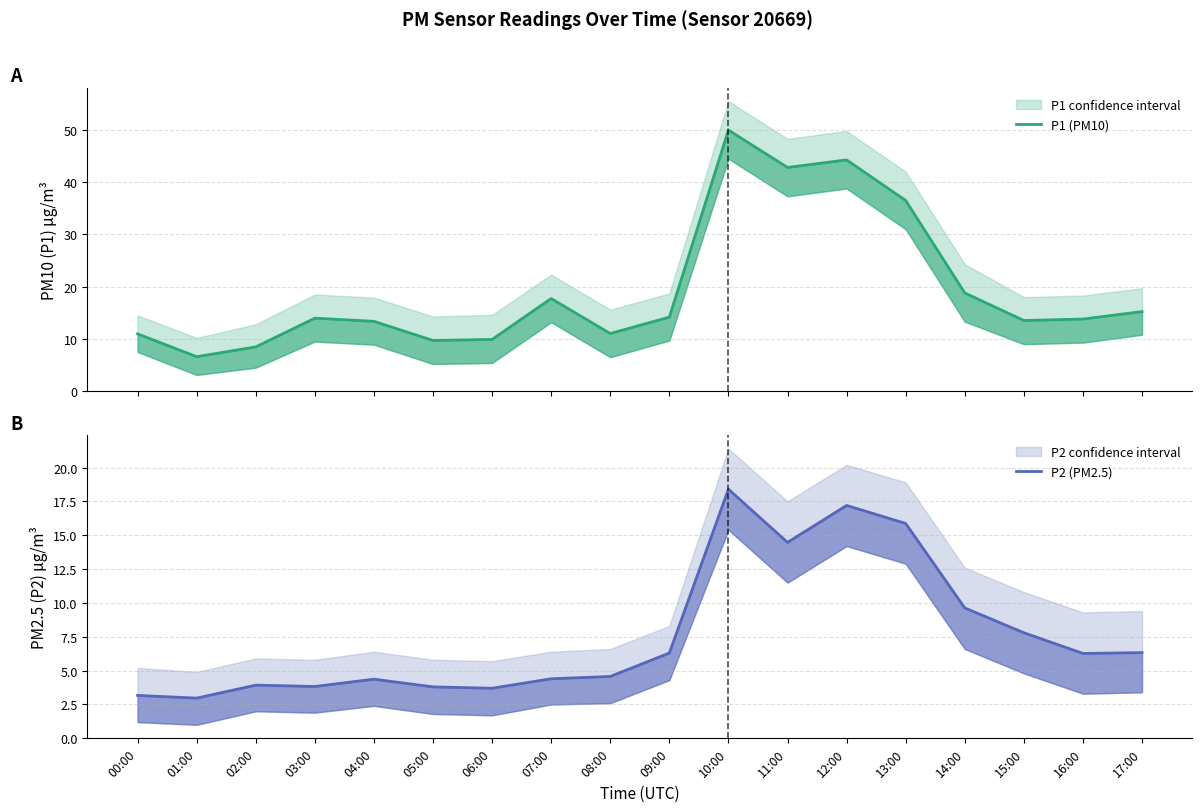

Reading left to right, list all the values displayed in this chart.

P1 (PM10): 11.0	6.6	8.5	14.0	13.4	9.7	9.9	17.7	11.0	14.2	50.0	42.8	44.3	36.5	18.8	13.5	13.8	15.2
P2 (PM2.5): 3.2	3.0	3.9	3.8	4.4	3.8	3.7	4.4	4.6	6.3	18.4	14.5	17.2	15.9	9.6	7.8	6.3	6.3